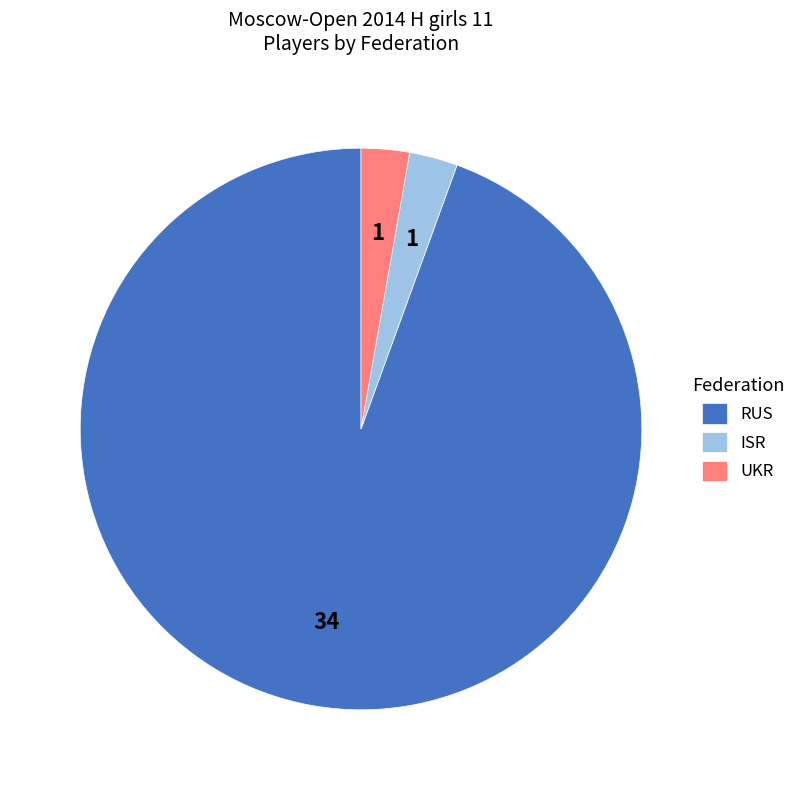

What is the majority slice?

RUS